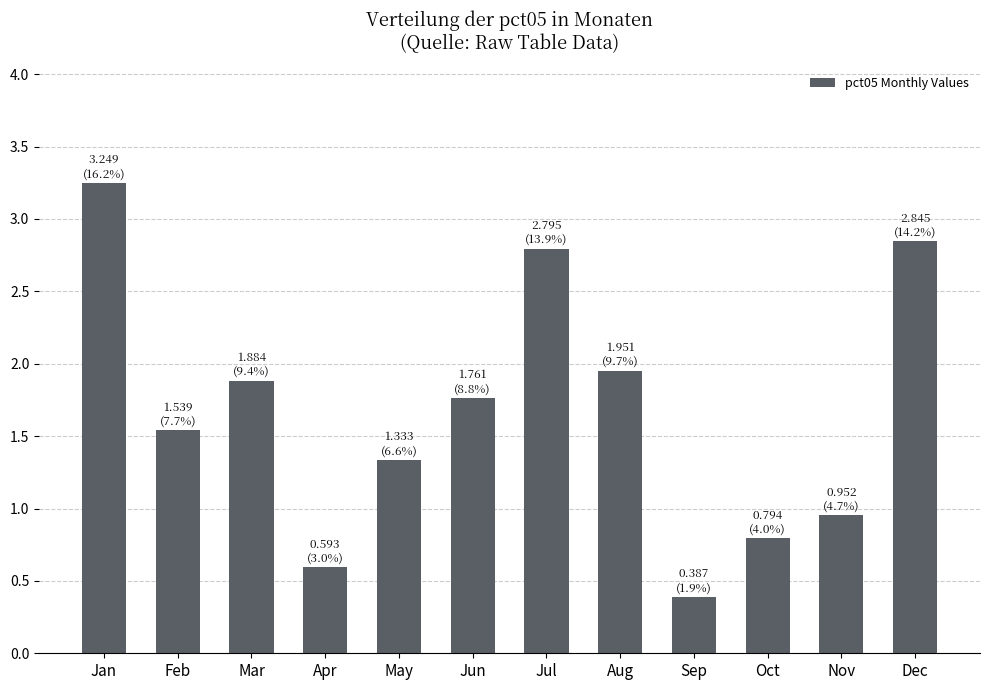

The chart shows a value of 1.5 at Feb. True or false?

True